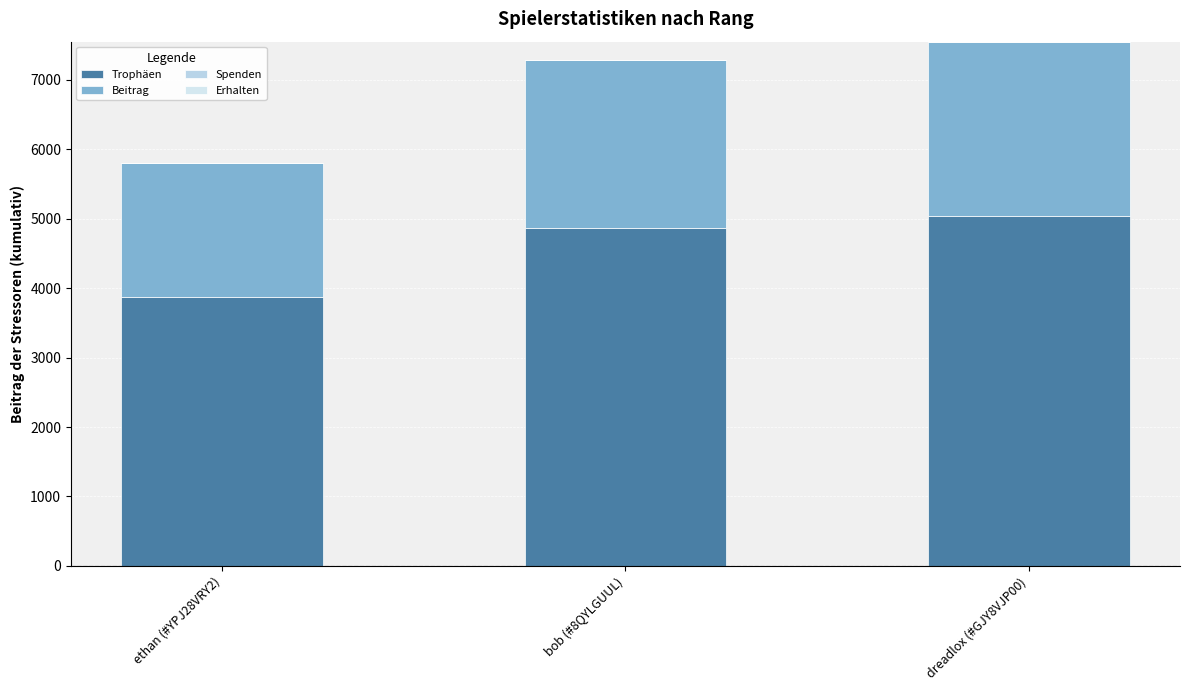

Count the number of data series in this chart.

2